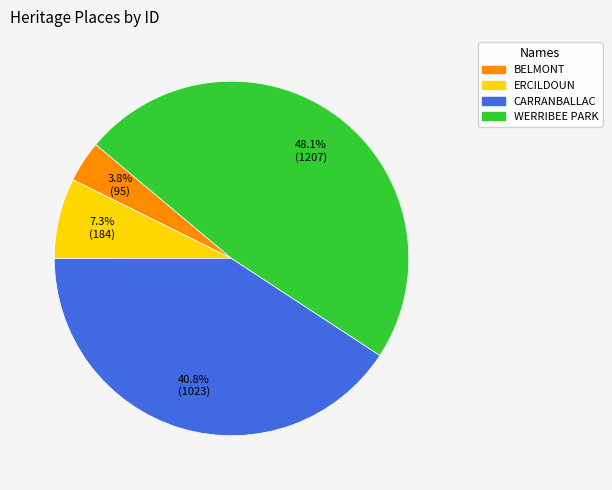

To the nearest percent, what portion does ERCILDOUN represent?

7%